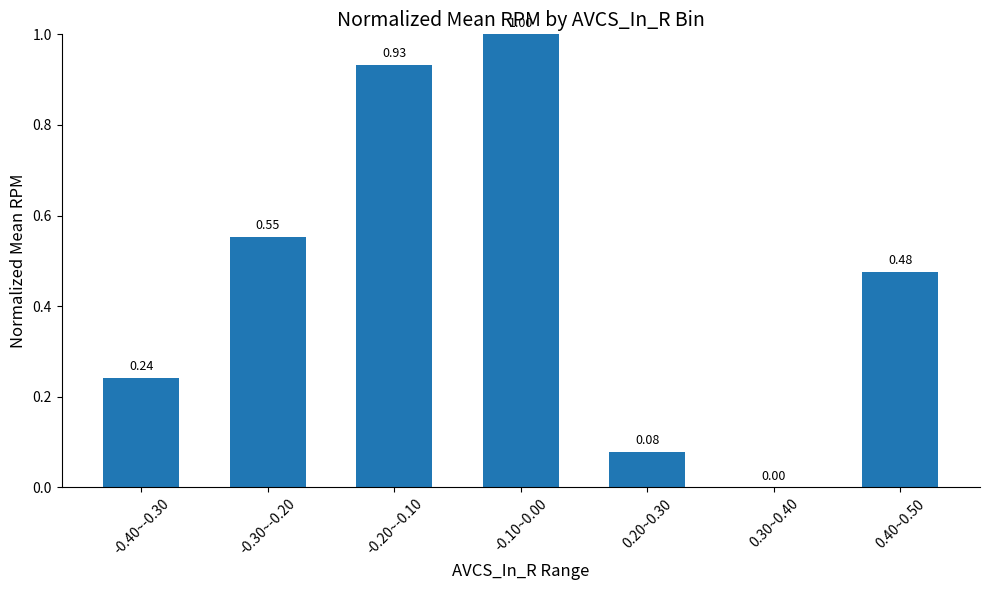

At which label is the value closest to 0?

0.30~0.40